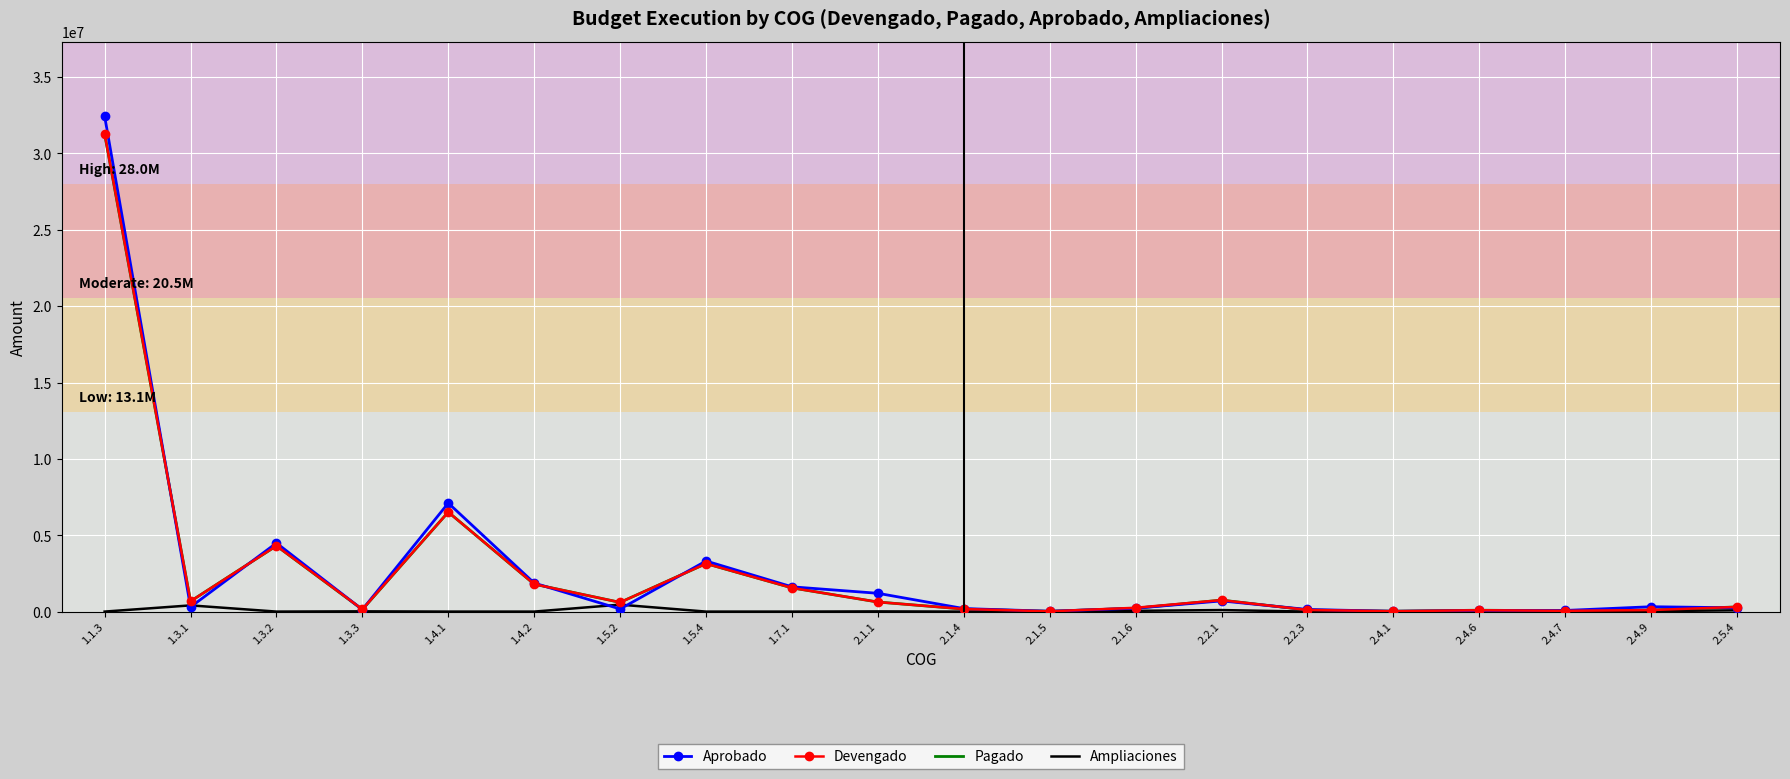

What is the sum of the Aprobado values at 2.4.9 and 1.3.1?

619237.6